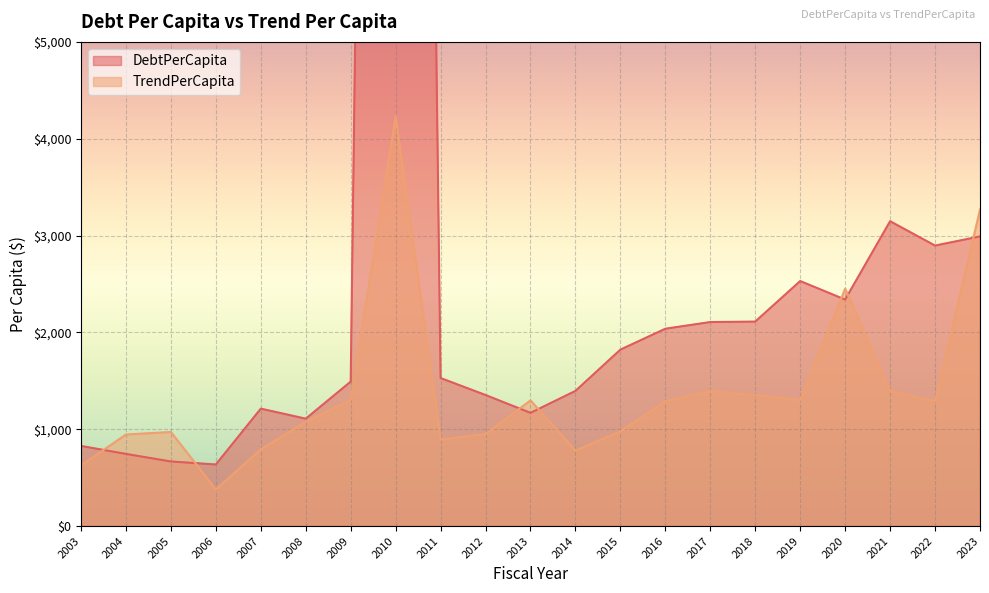

What is the maximum value for TrendPerCapita?

4229.2